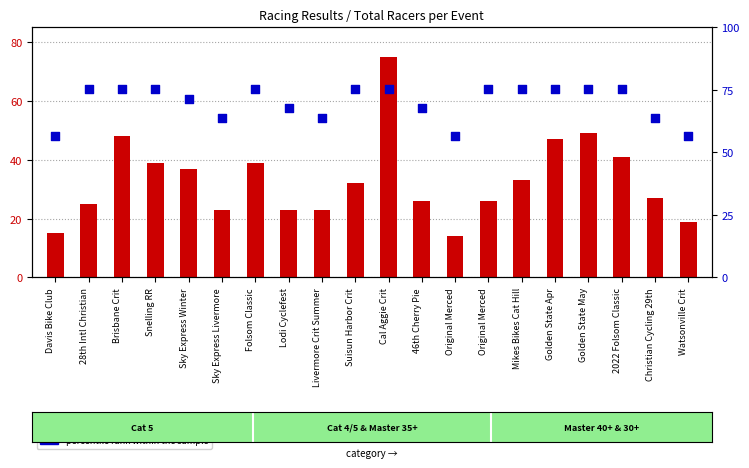

Which series has the widest spread of Y values?

total racers